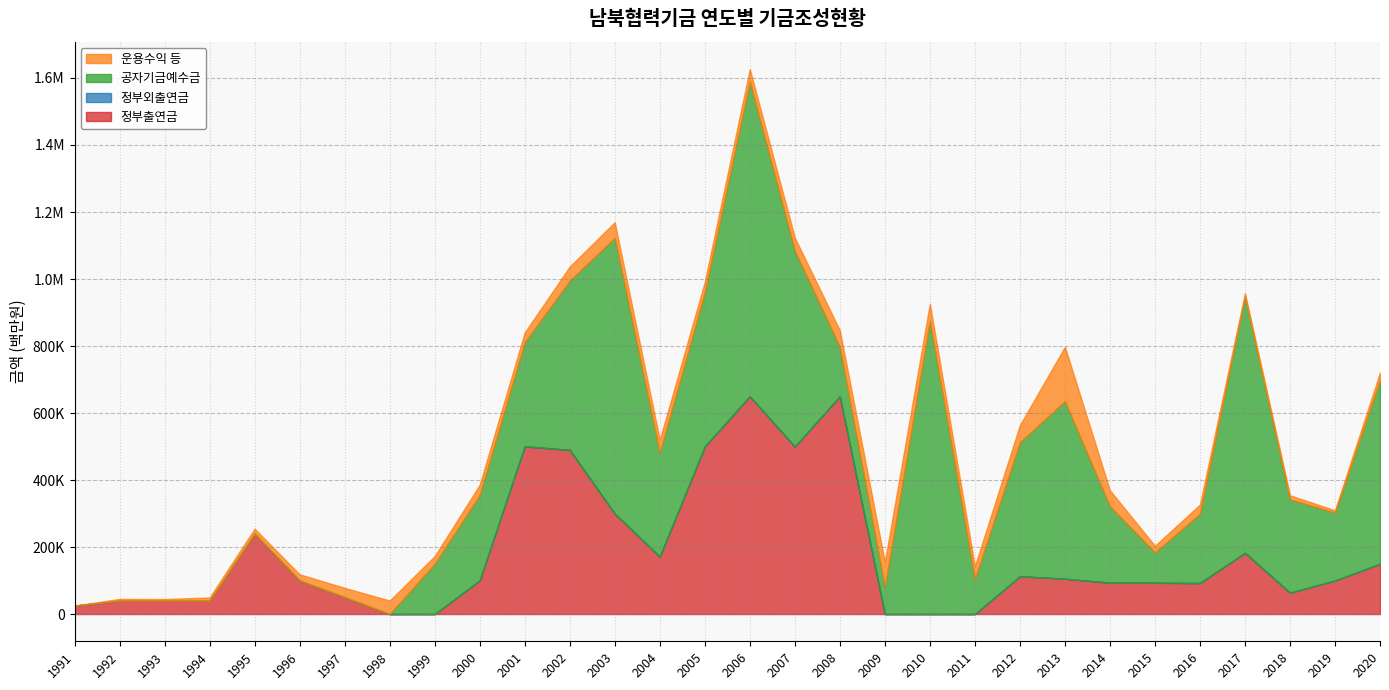

At which category does 정부외출연금 reach its first local peak?

1993